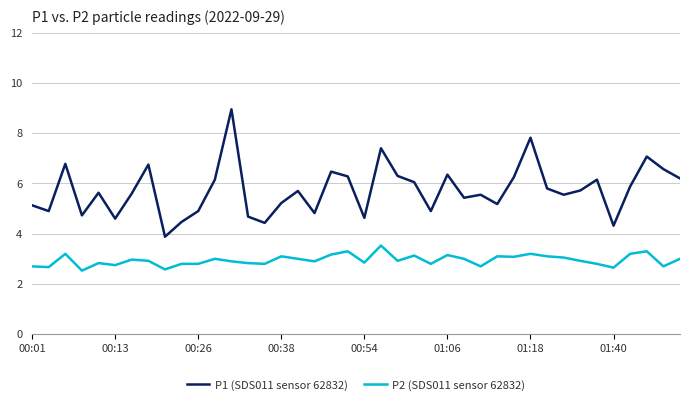

What are all the series names shown in the legend?

P1 (SDS011 sensor 62832), P2 (SDS011 sensor 62832)